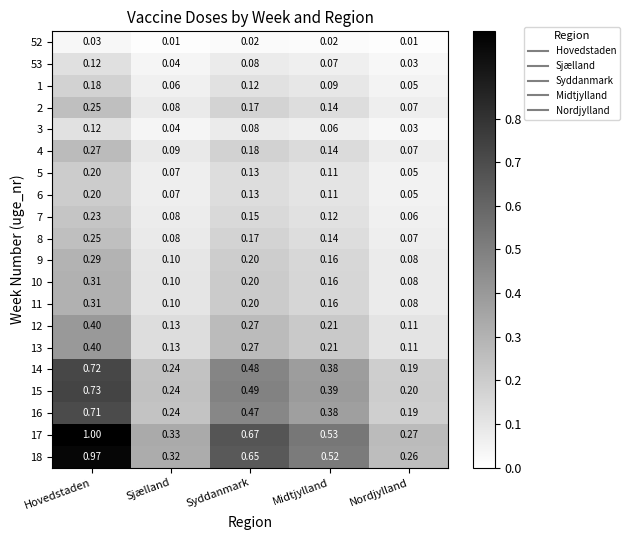

List the labels in order of 6 value, largest first.

Hovedstaden, Syddanmark, Midtjylland, Sjælland, Nordjylland